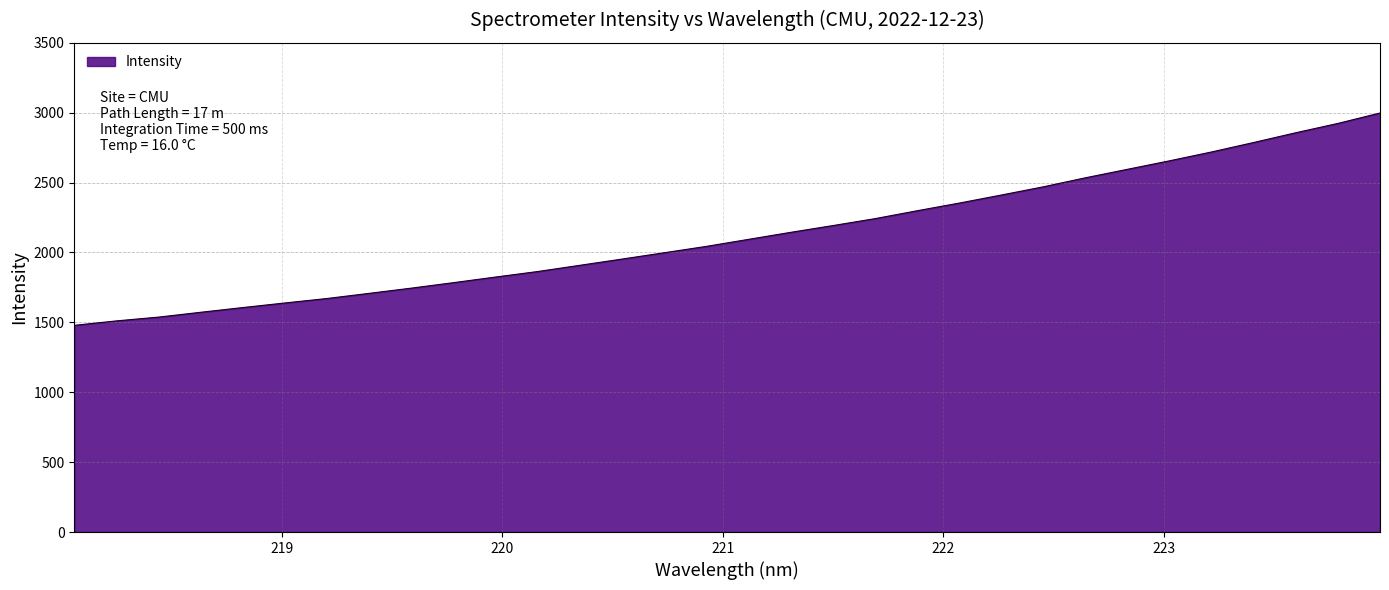

What is the minimum value shown in the chart?

1478.8